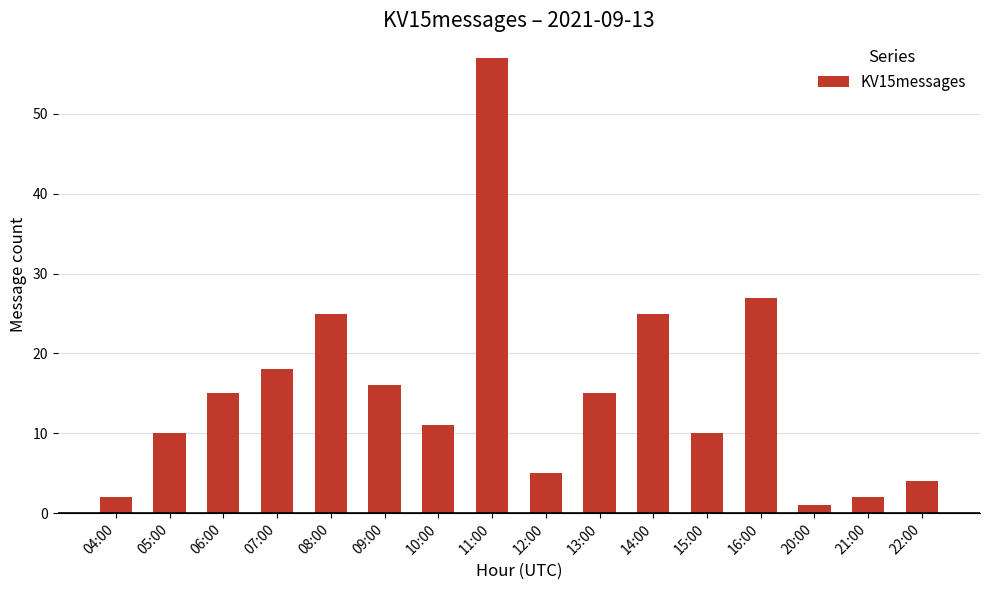

Reading left to right, list all the values displayed in this chart.

04:00=2	05:00=10	06:00=15	07:00=18	08:00=25	09:00=16	10:00=11	11:00=57	12:00=5	13:00=15	14:00=25	15:00=10	16:00=27	20:00=1	21:00=2	22:00=4